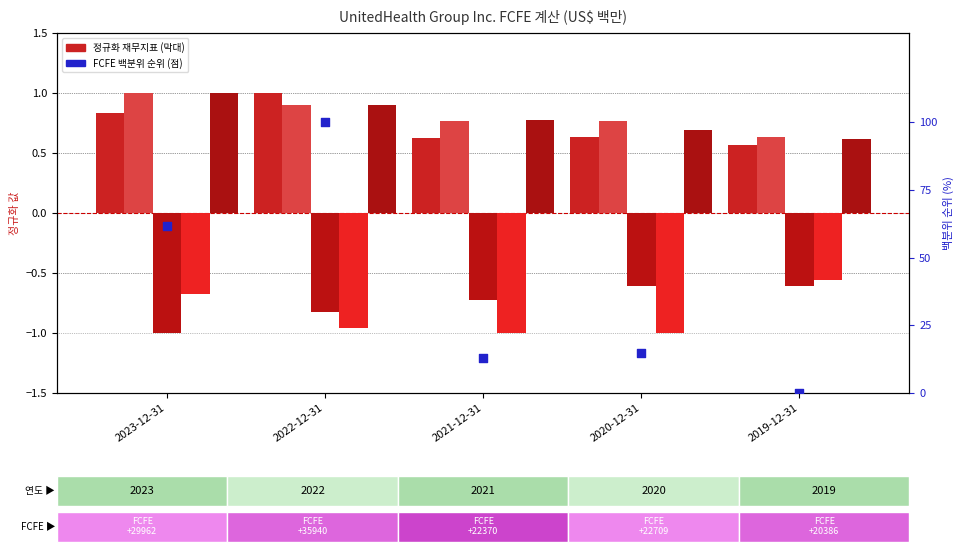

Which series contains the highest Y value?

FCFE 백분위 순위